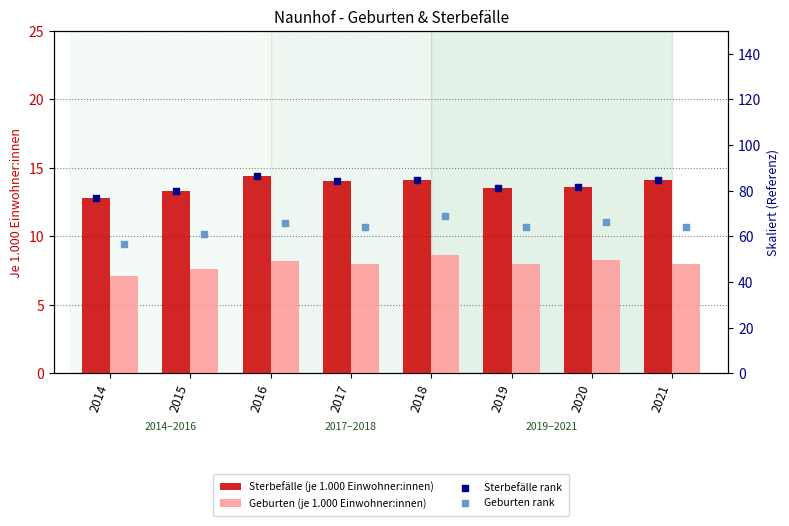

At how many categories does at least one series exceed 63?

8